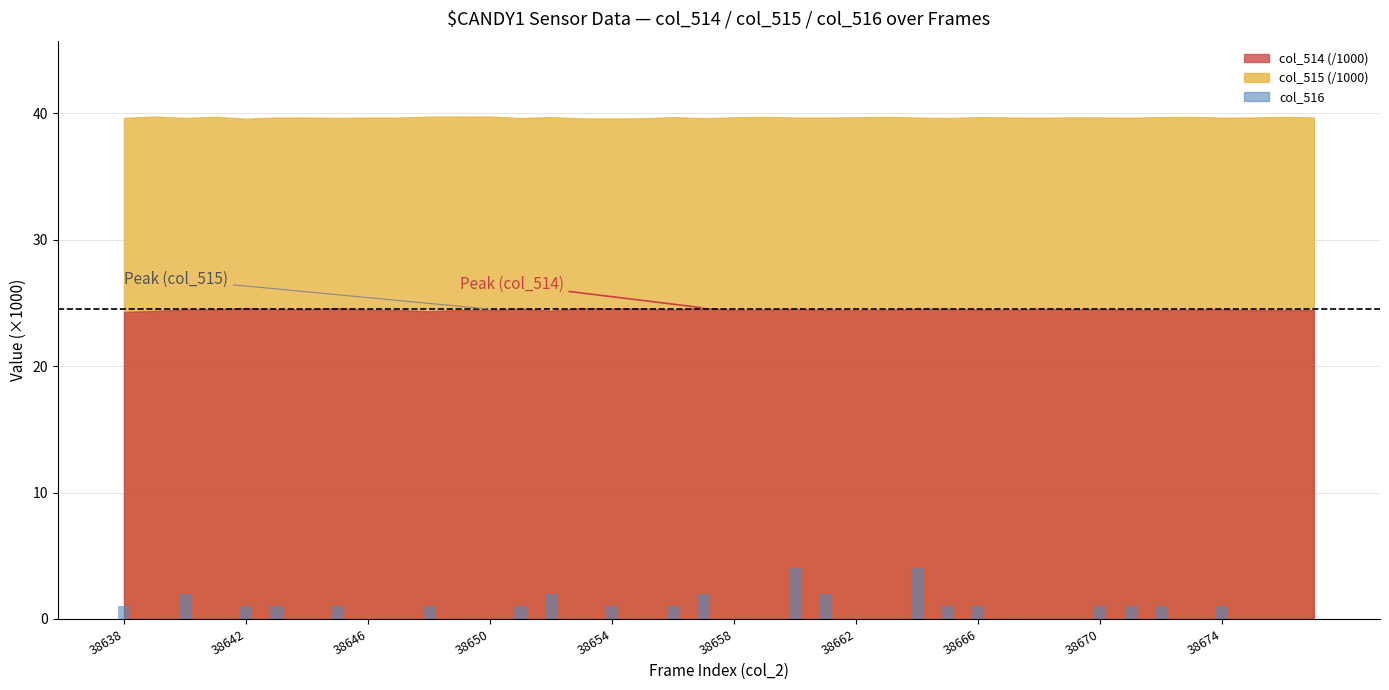

What is the greatest value displayed?

4